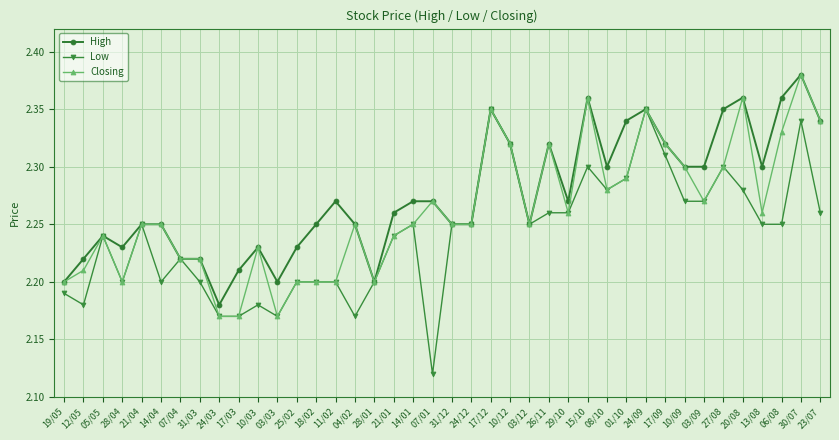

How many High values are between 2 and 3?

40